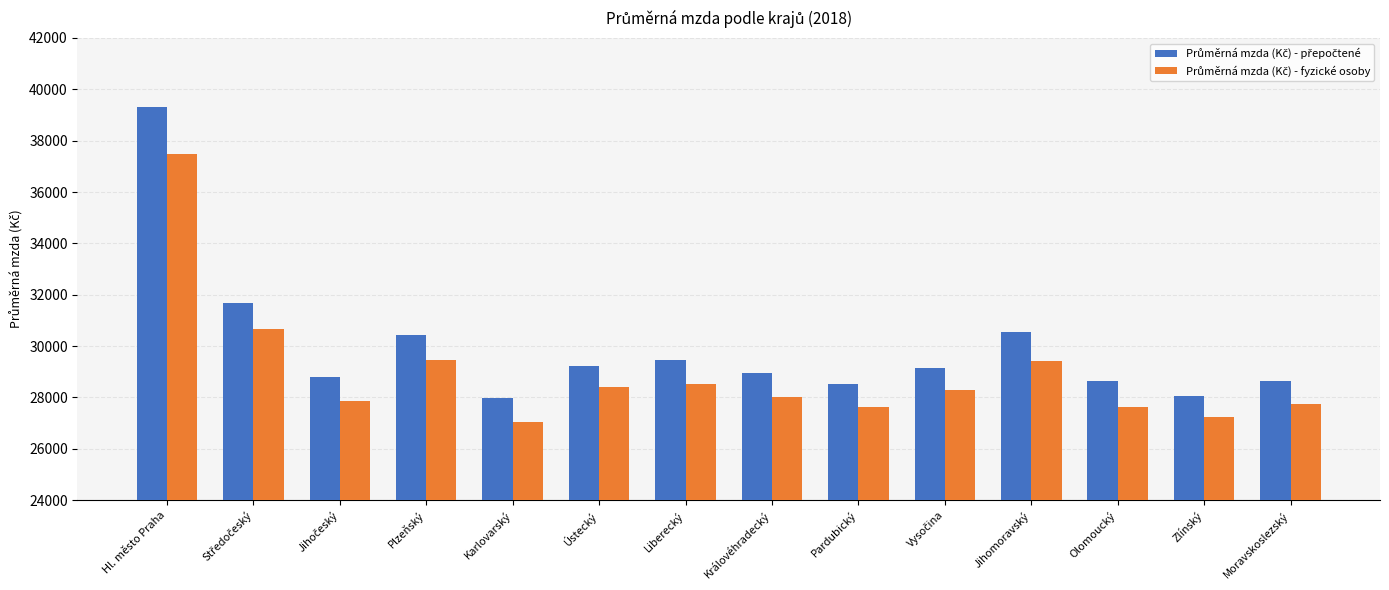

What is the maximum value shown in the chart?

39298